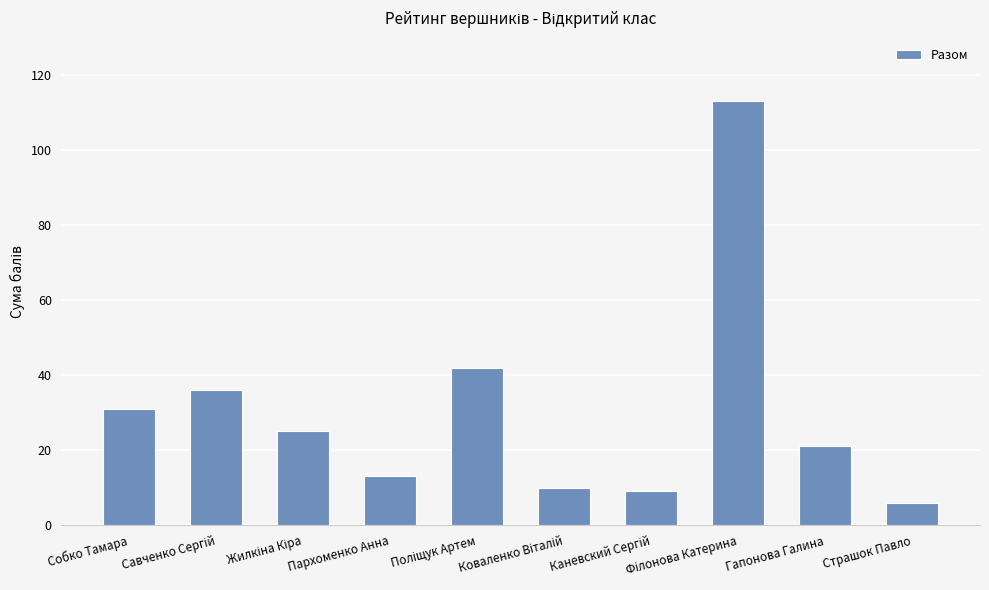

Between Пархоменко Анна and Собко Тамара, which is larger?

Собко Тамара